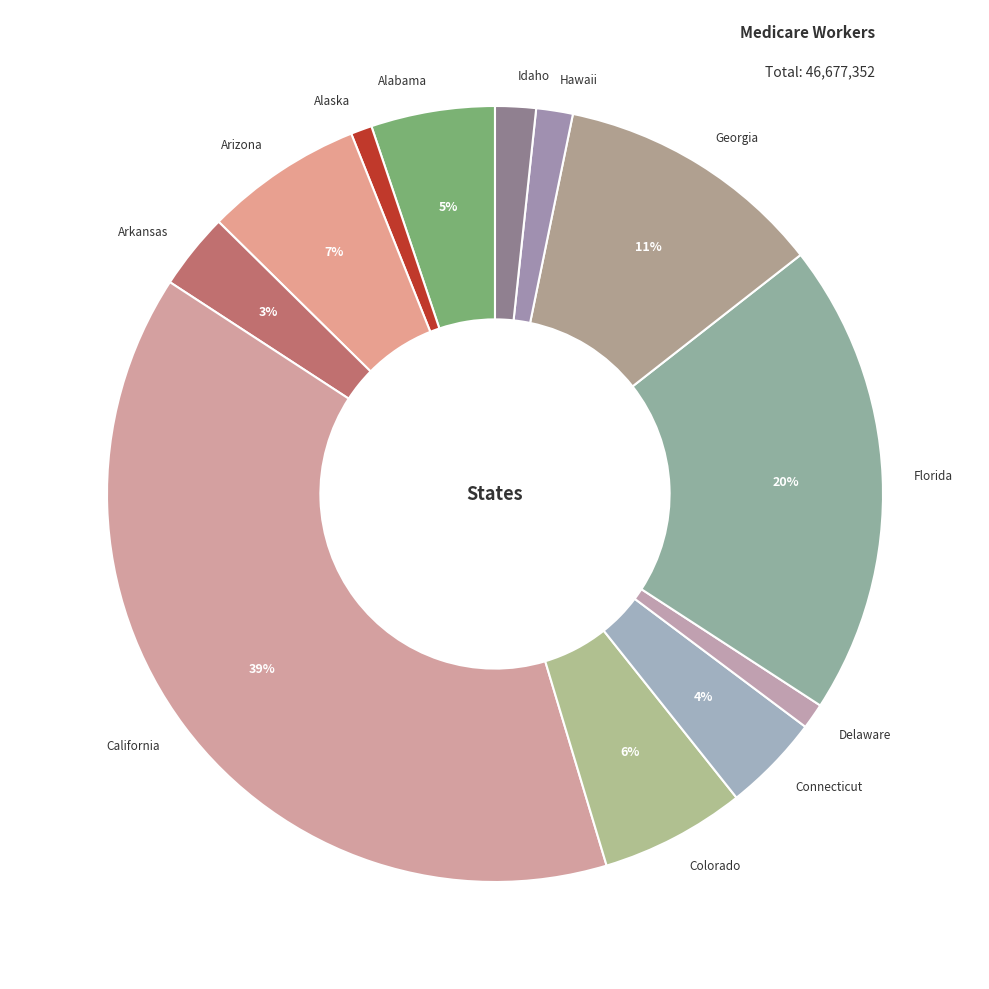

Between Florida and Alabama, which is larger?

Florida